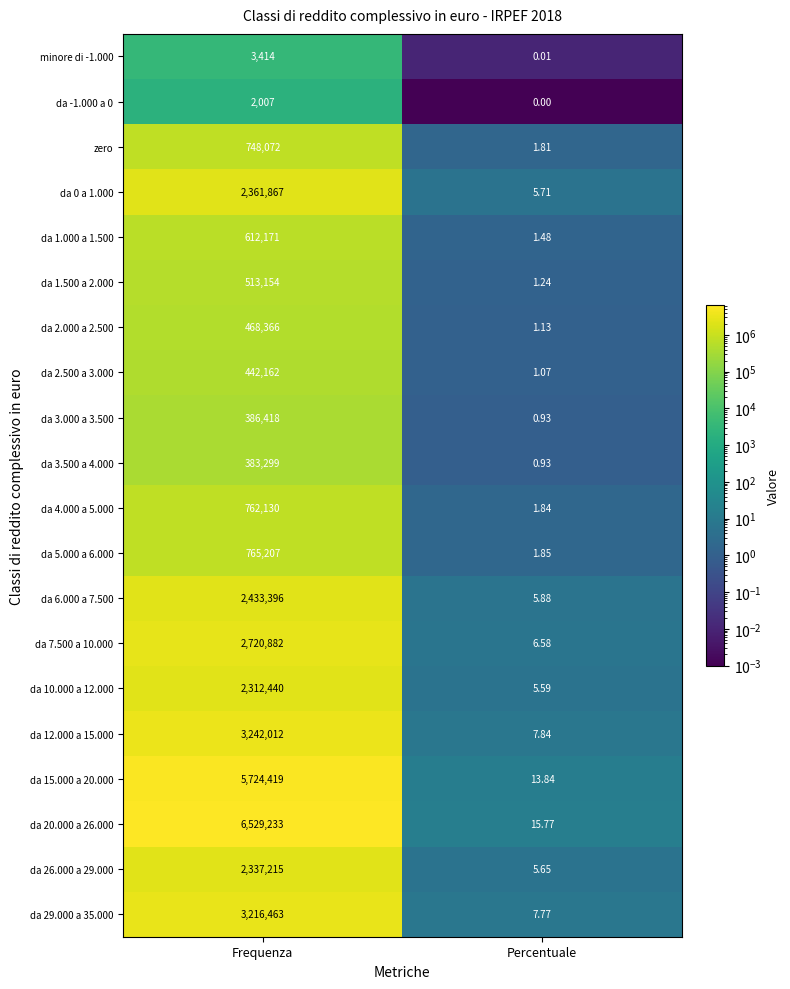

Which series has the widest spread of values?

da 20.000 a 26.000